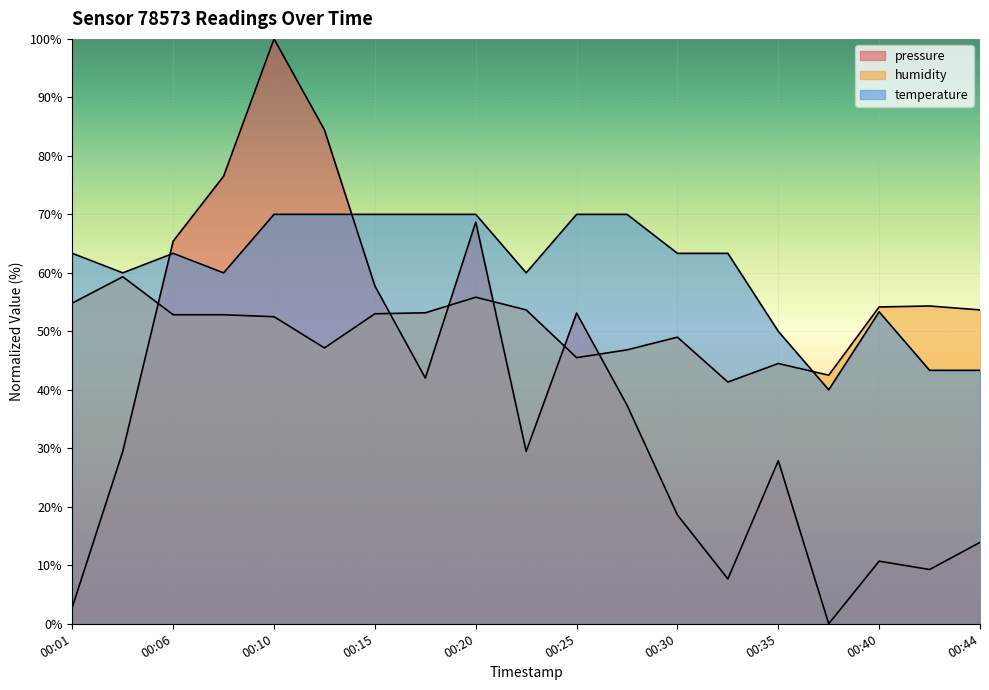

How many values in the humidity series are below 52?

7